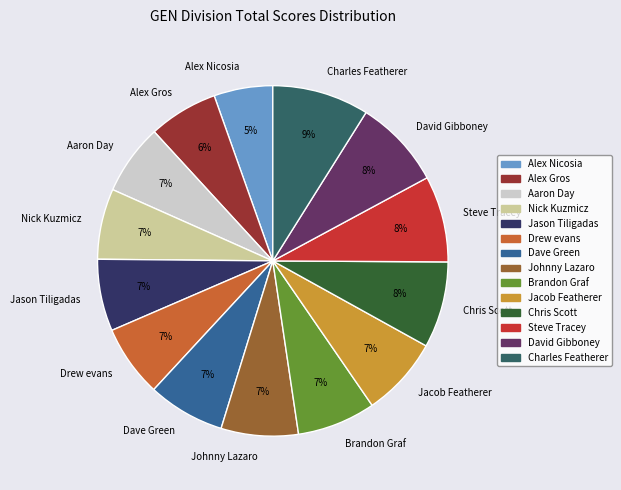

Is it true that David Gibboney is 13% of the pie?

False